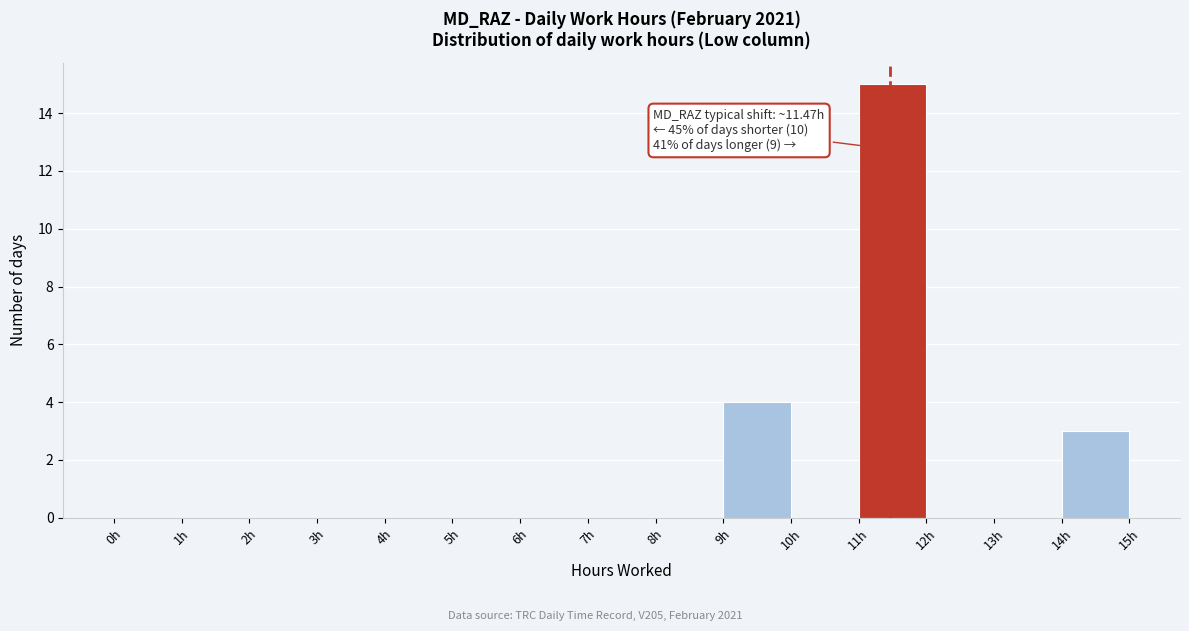

Which range on the x-axis has the tallest bar?

11 to 12